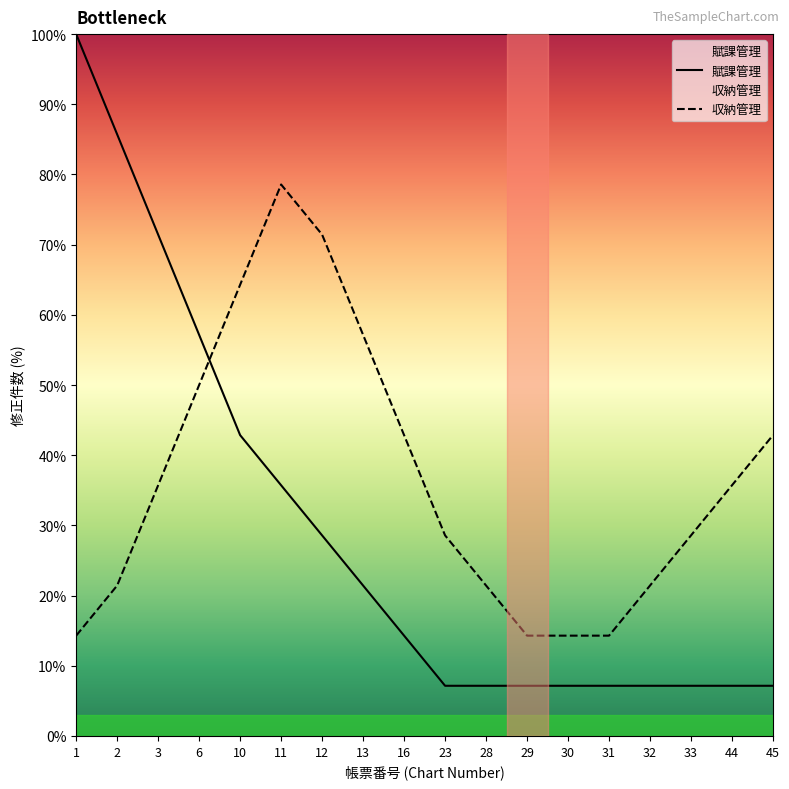

How many times do 賦課管理 and 収納管理 cross each other?

1